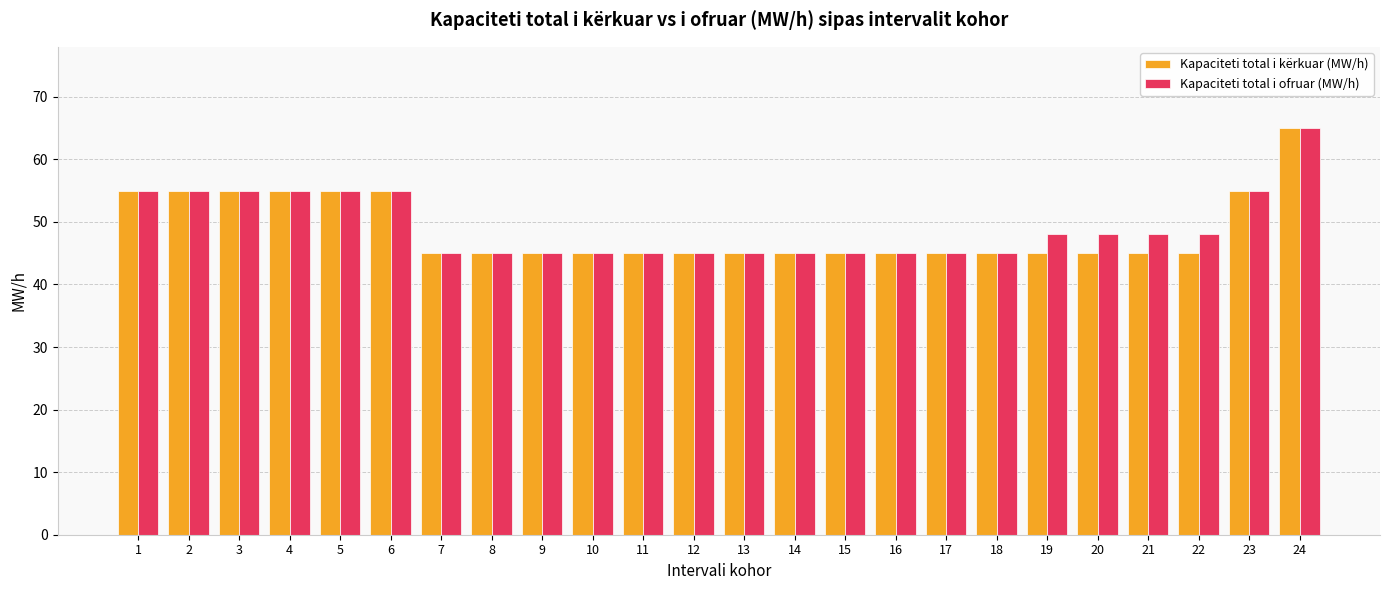

What is the total value across all series at 2?

110